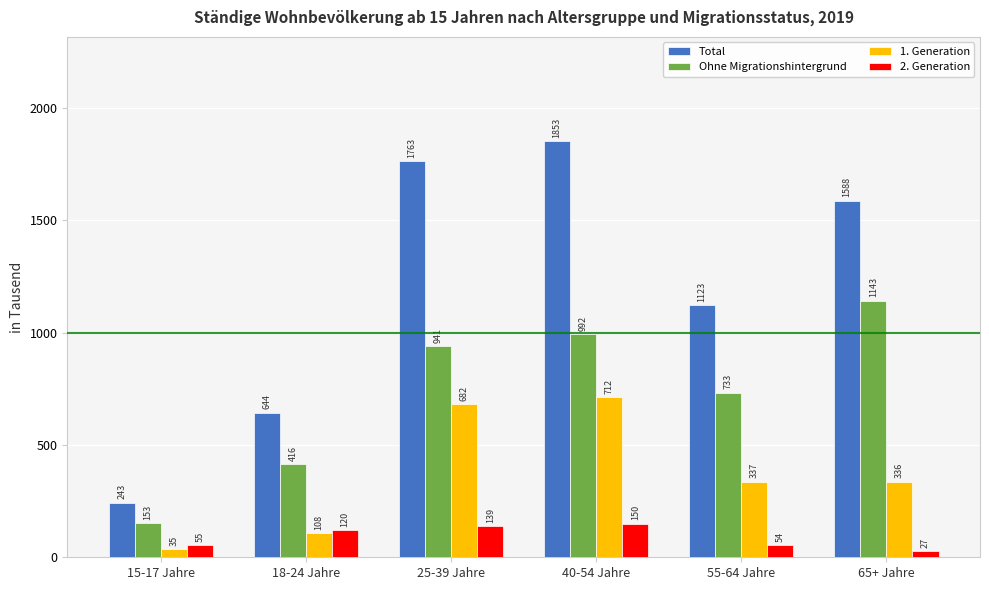

What value does the Total series have at 25-39 Jahre?

1762.7